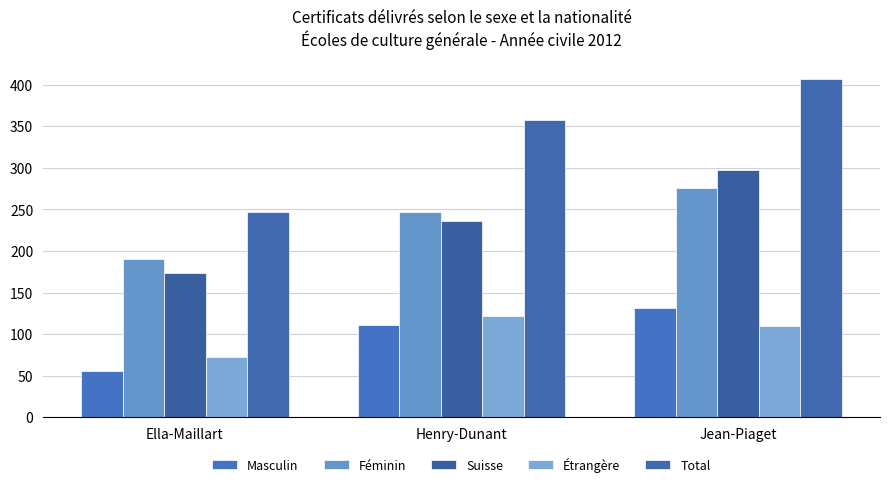

At which label is Féminin closest to 233?

Henry-Dunant